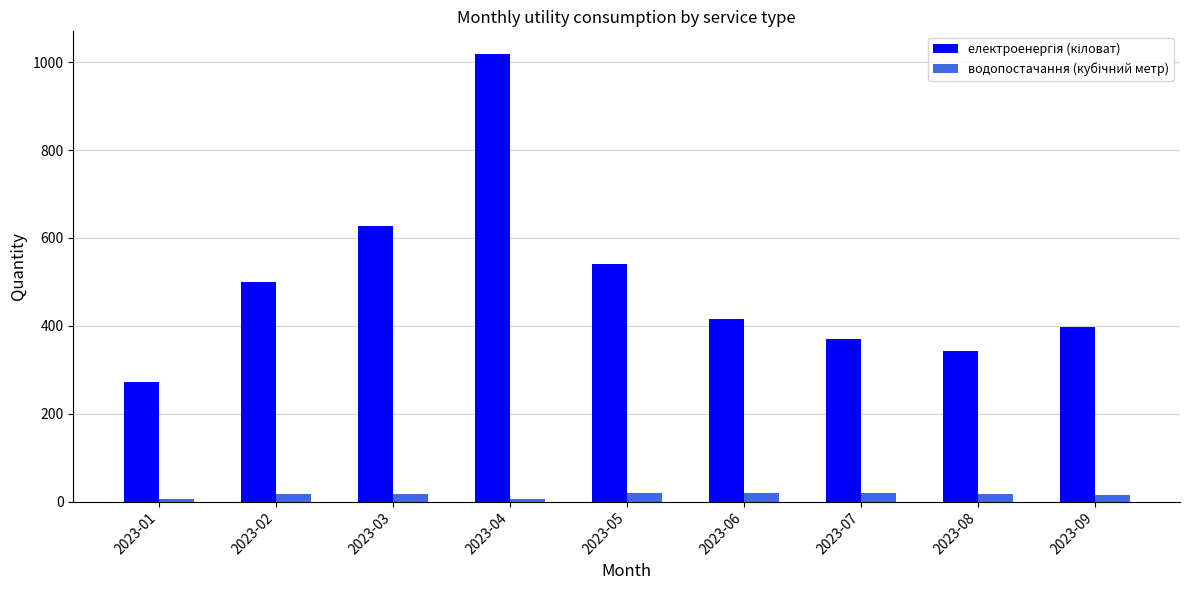

Are the bars grouped side by side (vs. stacked)?

Yes